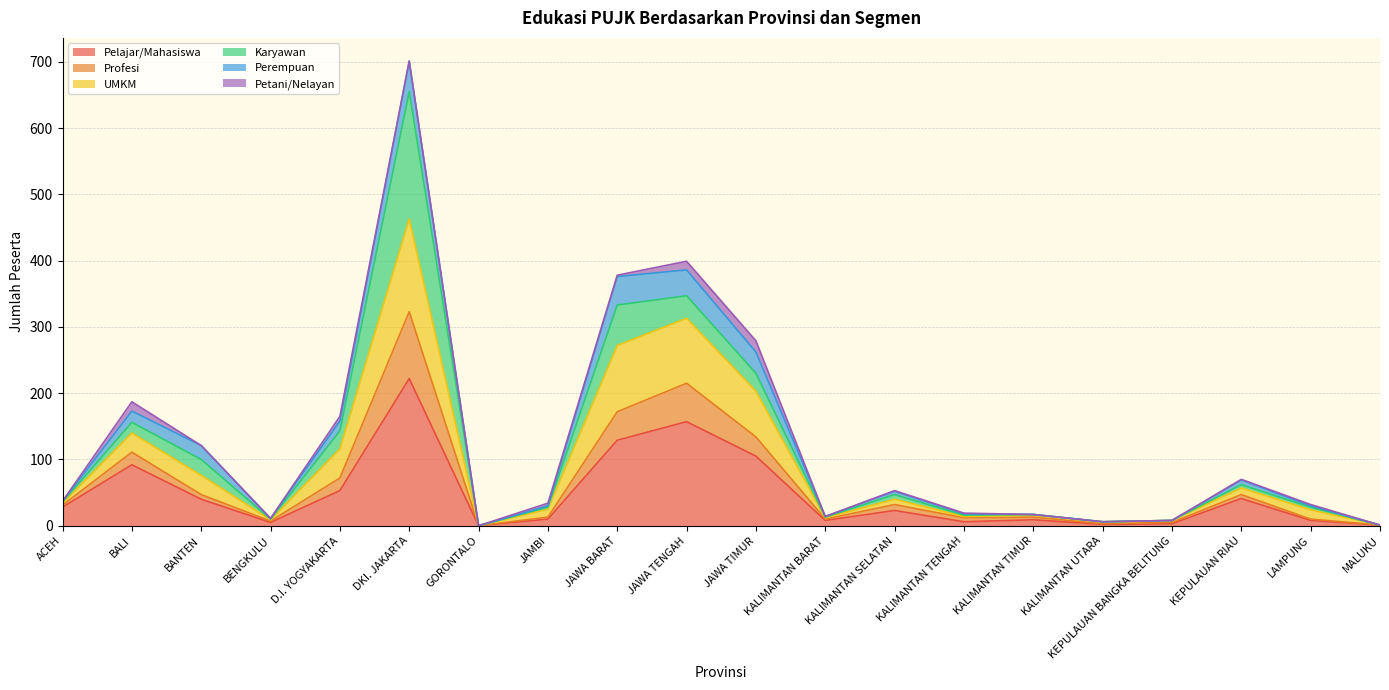

At which category is the sum across all series the highest?

DKI. JAKARTA